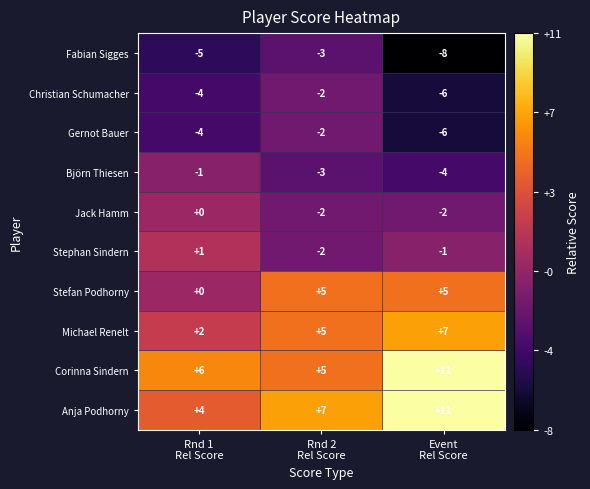

Reading left to right, list all the values displayed in this chart.

Fabian Sigges: -5	-3	-8
Christian Schumacher: -4	-2	-6
Gernot Bauer: -4	-2	-6
Björn Thiesen: -1	-3	-4
Jack Hamm: 0	-2	-2
Stephan Sindern: 1	-2	-1
Stefan Podhorny: 0	5	5
Michael Renelt: 2	5	7
Corinna Sindern: 6	5	11
Anja Podhorny: 4	7	11